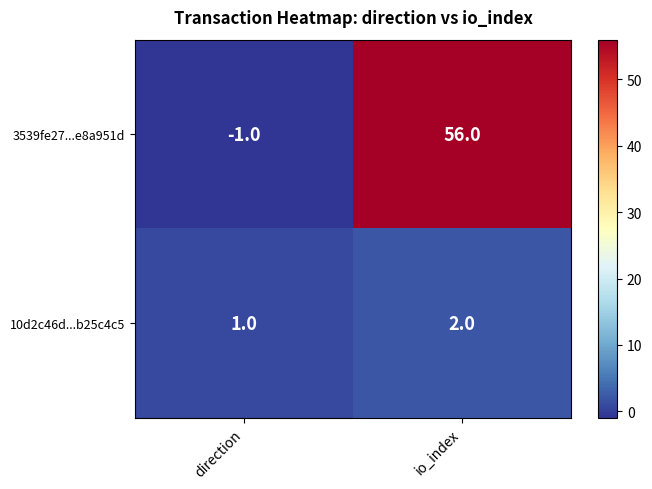

What is the total value across all series at io_index?

58